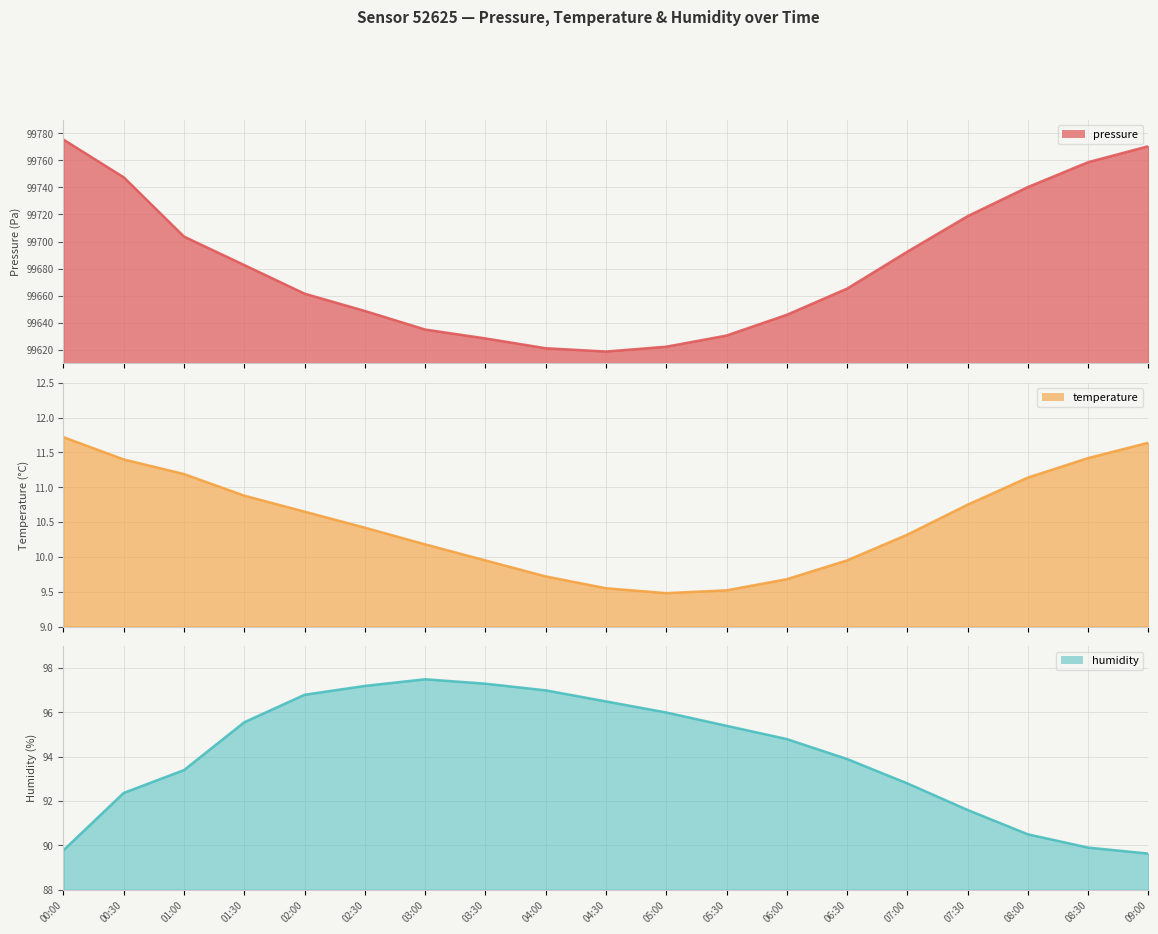

True or false: pressure has more than 1 interior local peaks.

False